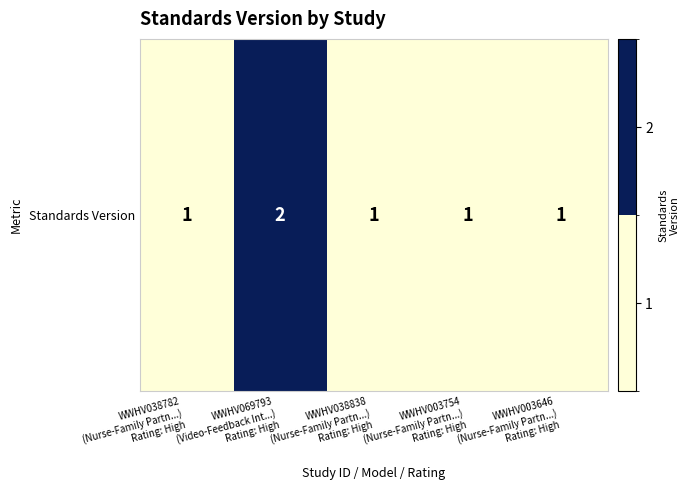

Rank the categories by value from lowest to highest.

WWHV038782
(Nurse-Family Partn...)
Rating: High, WWHV038838
(Nurse-Family Partn...)
Rating: High, WWHV003754
(Nurse-Family Partn...)
Rating: High, WWHV003646
(Nurse-Family Partn...)
Rating: High, WWHV069793
(Video-Feedback Int...)
Rating: High